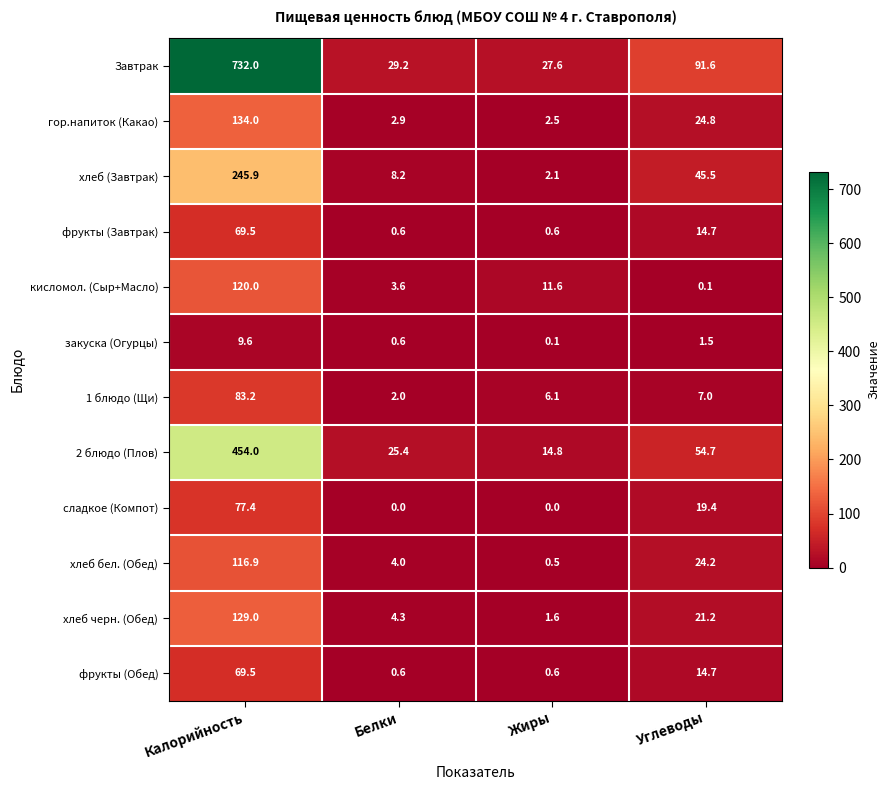

What is the sum of all кисломол. (Сыр+Масло) values?

135.3